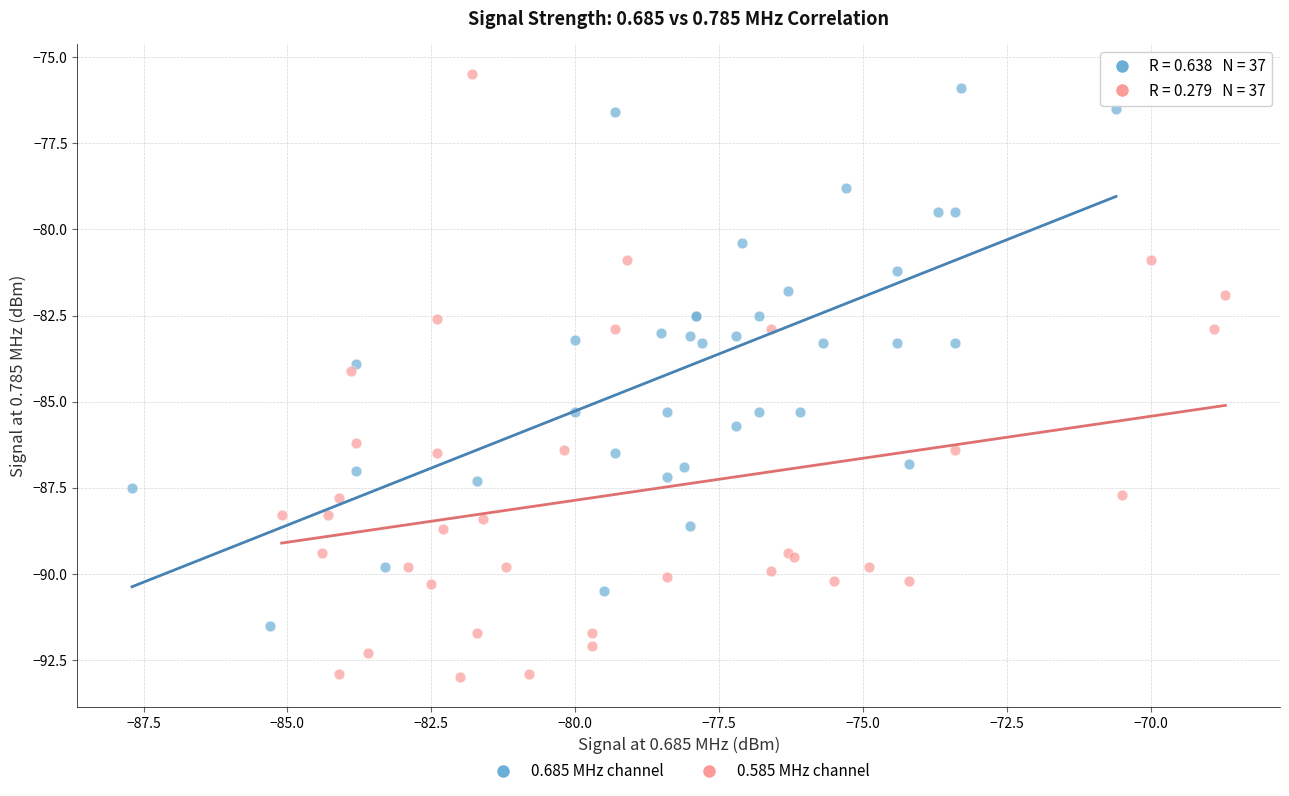

Which series has the widest spread of Y values?

0.585 MHz channel